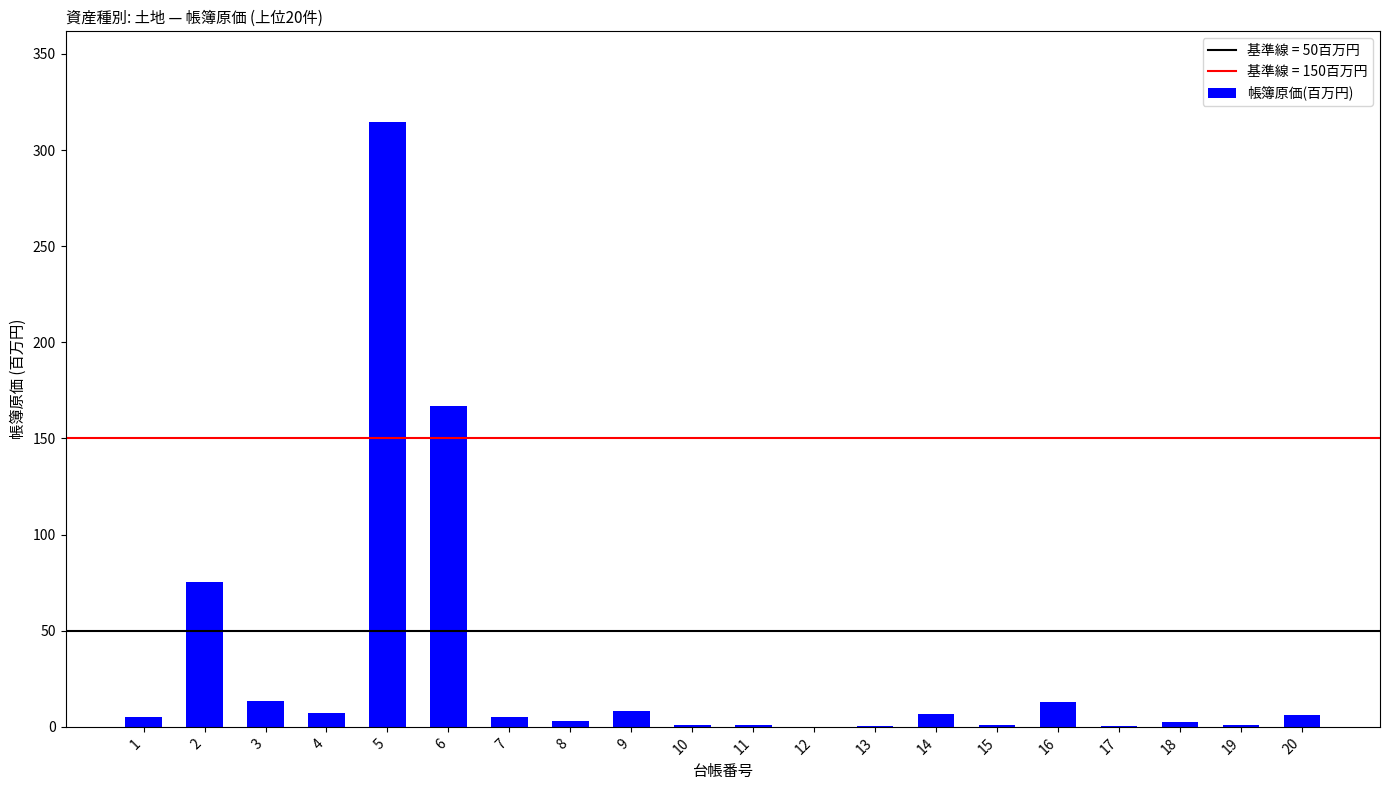

What is the sum of all values?

630.6